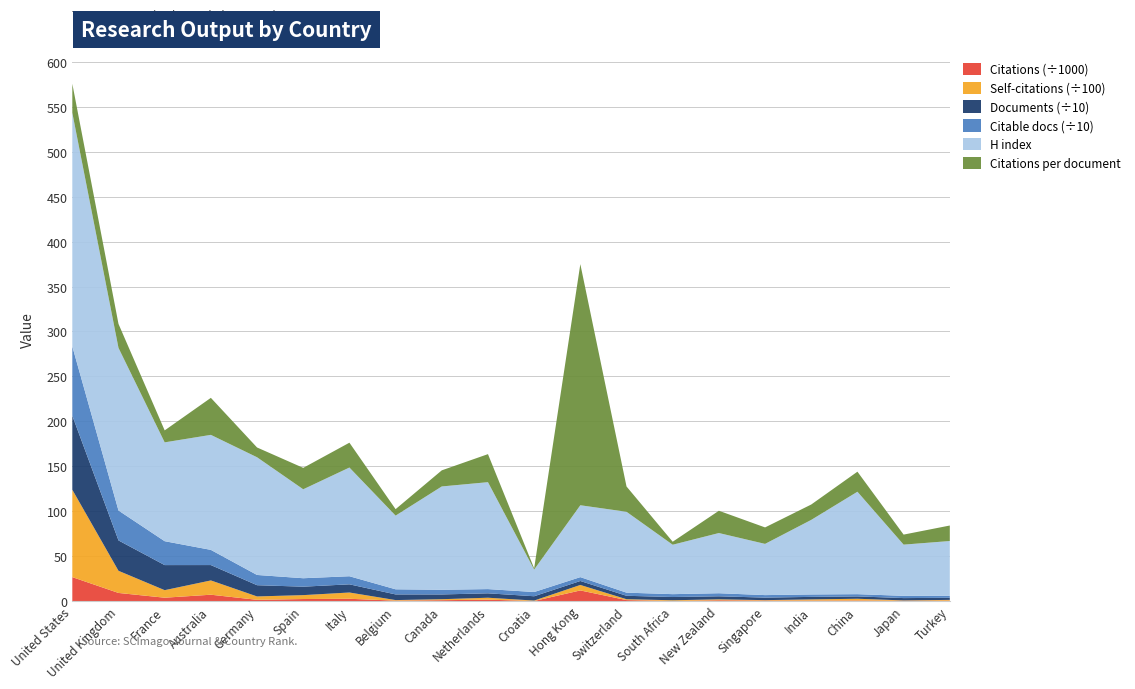

Reading left to right, transcribe all the data shown in this chart.

Citations per document: 32.3	26.7	13.3	41.2	10.9	23.8	27.6	7.2	17.9	31.2	1.3	268.4	28.2	3.3	24.8	18.3	17.1	22.3	11.2	17.3
H index: 260.0	181.0	110.0	128.0	131.0	99.0	121.0	82.0	115.0	119.0	25.0	80.0	90.0	55.0	67.0	57.0	83.0	114.0	57.0	61.0
Documents: 824.0	338.0	279.0	171.0	125.0	94.0	91.0	63.0	53.0	49.0	48.0	44.0	38.0	36.0	34.0	28.0	28.0	26.0	26.0	23.0
Citable documents: 771.0	333.0	266.0	169.0	114.0	94.0	90.0	57.0	52.0	47.0	47.0	43.0	35.0	32.0	34.0	28.0	27.0	25.0	25.0	22.0
Citations: 26621.0	9015.0	3717.0	7046.0	1360.0	2239.0	2514.0	453.0	950.0	1529.0	64.0	11808.0	1070.0	120.0	843.0	513.0	479.0	580.0	290.0	397.0
Self-citations: 9728.0	2465.0	839.0	1590.0	377.0	435.0	699.0	62.0	109.0	217.0	47.0	611.0	97.0	75.0	105.0	50.0	135.0	198.0	40.0	90.0